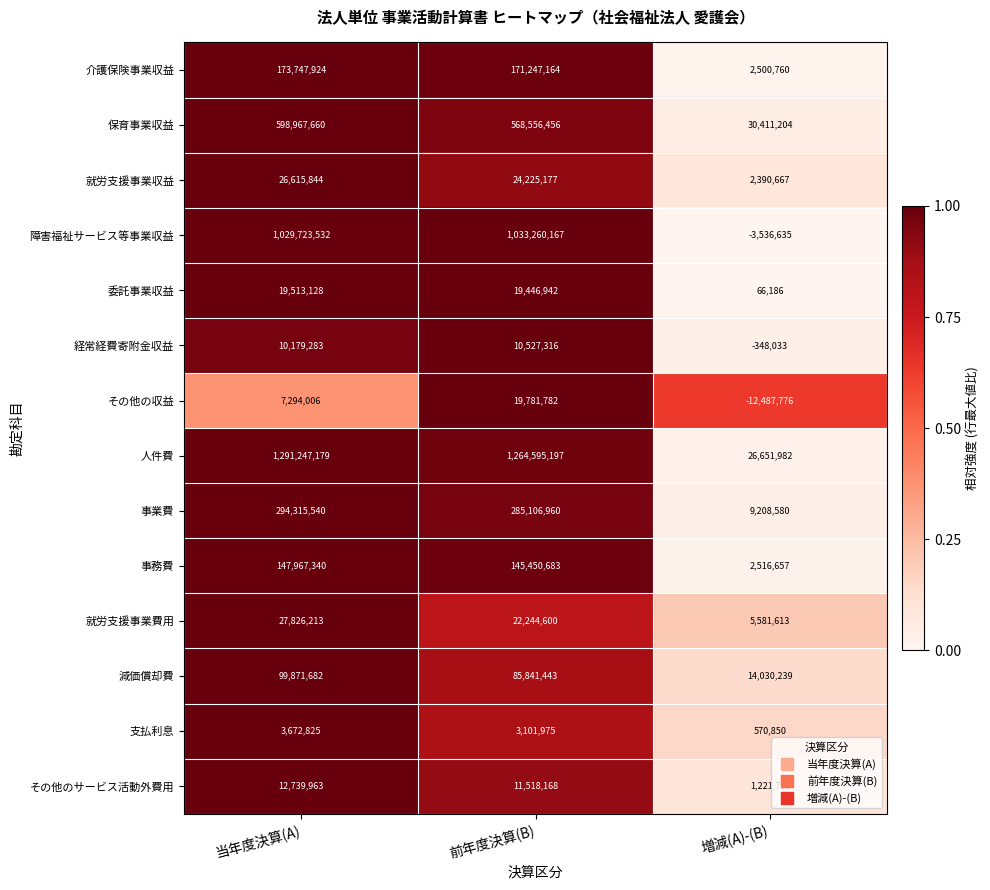

What is the sum of all 人件費 values?

2582494358